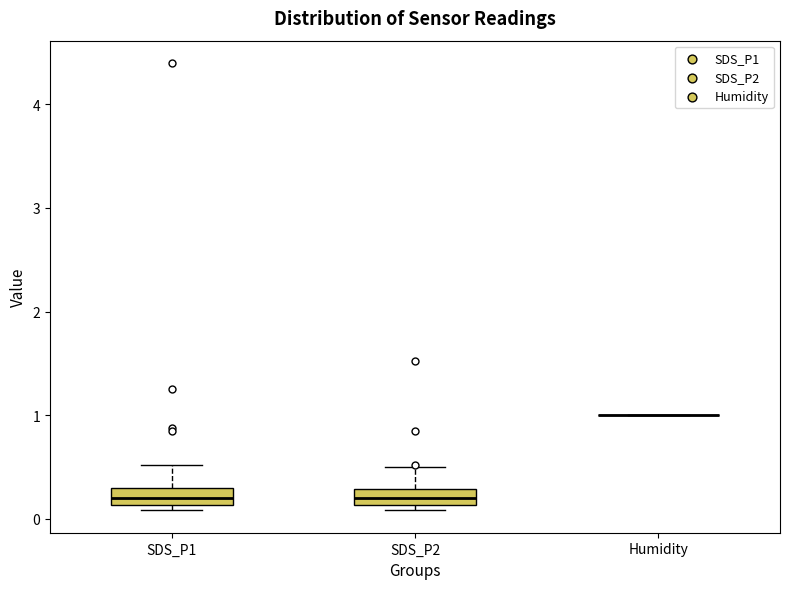

Where is the upper edge of the box for SDS_P2 on the y-axis? The values are not printed on the chart, so give them approximately, as read against the axis.

0.3